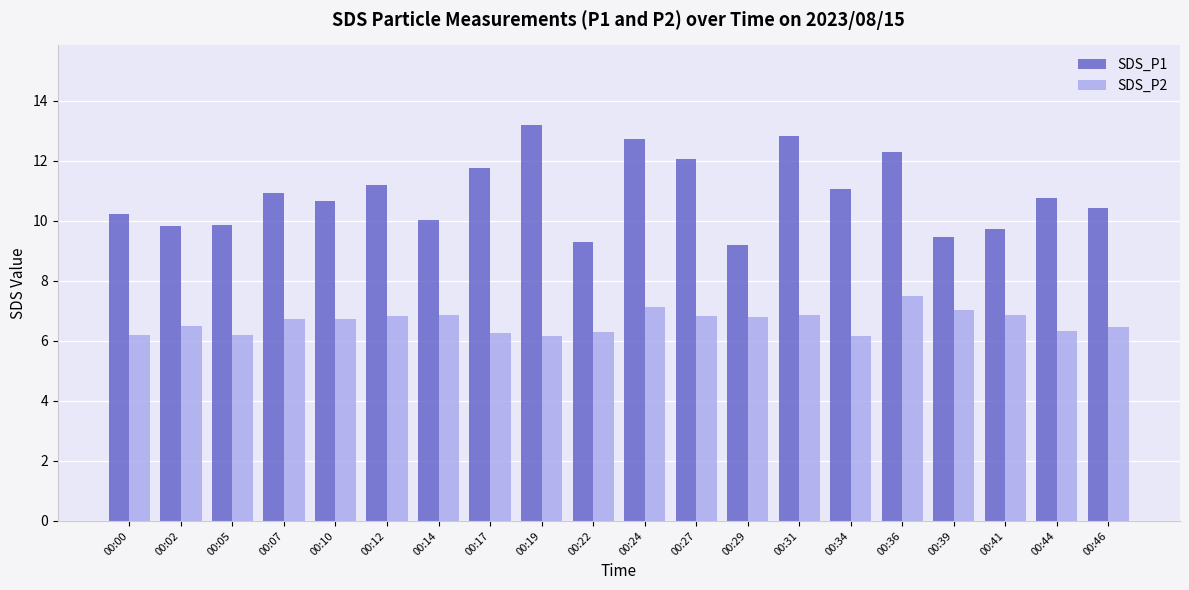

True or false: SDS_P2 has a value of 8.6 at 00:00.

False